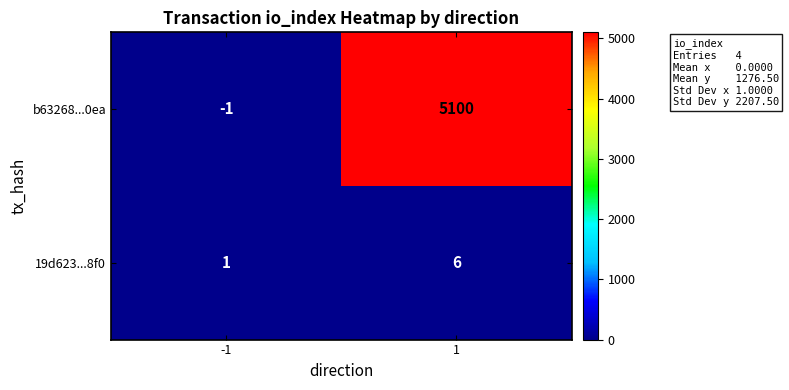

What is the sum of the b63268...0ea values at 1 and -1?

5099